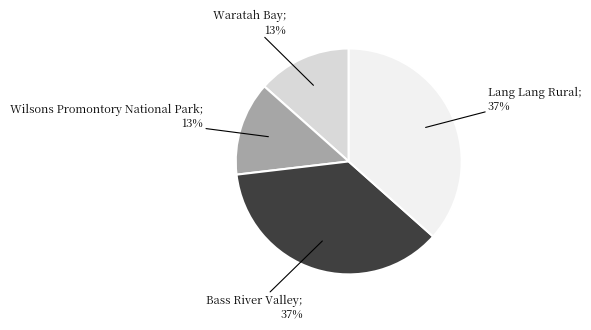

Is there a majority slice in this chart?

No